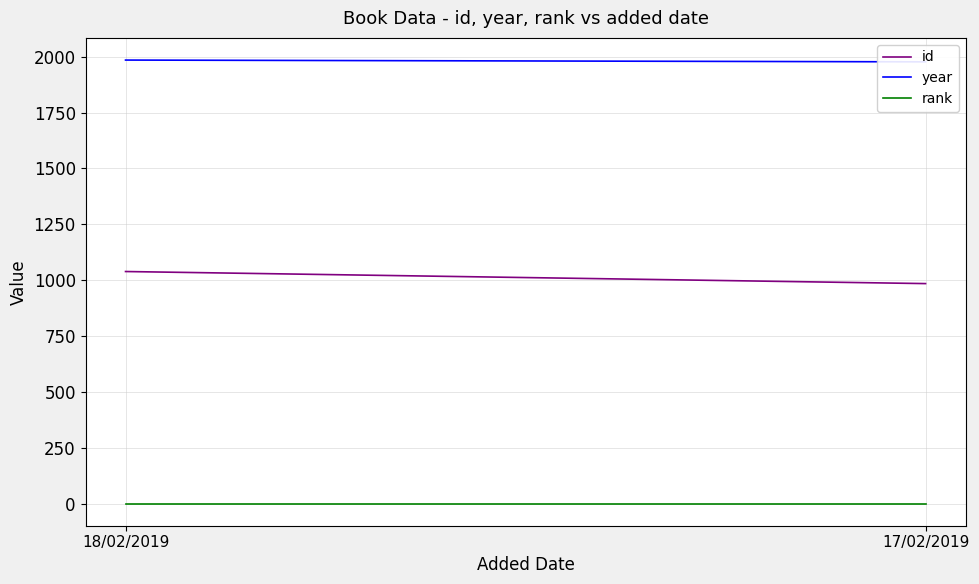

The value of year at 17/02/2019 is 3445. True or false?

False